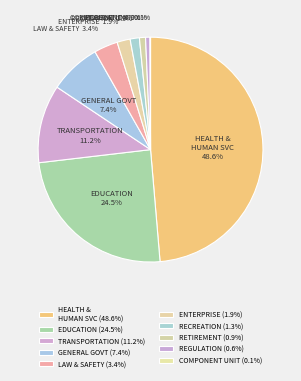

How many slices are in this pie chart?

10